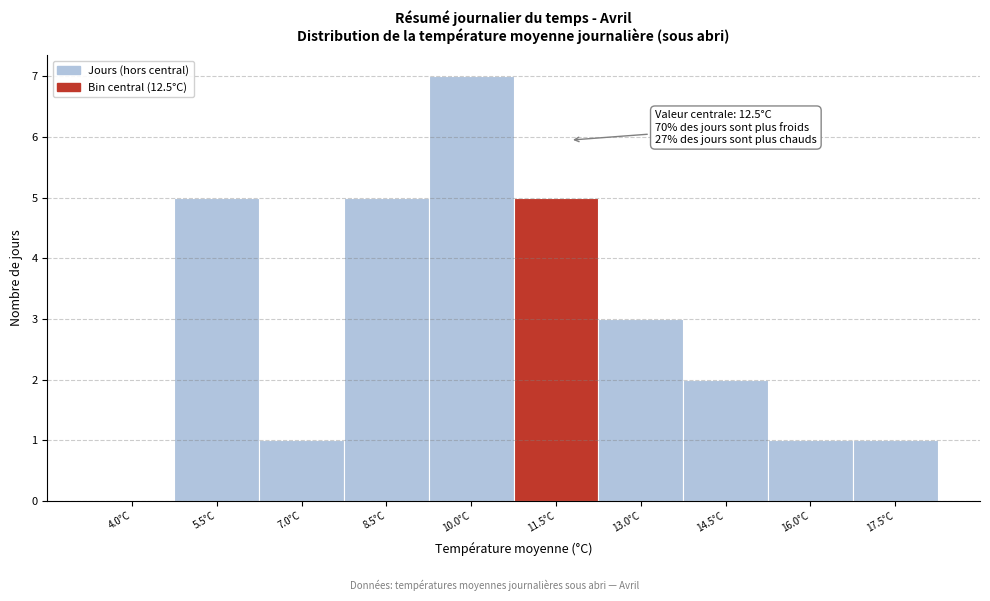

Reading left to right, transcribe all the data shown in this chart.

4.0°C=0	5.5°C=5	7.0°C=1	8.5°C=5	10.0°C=7	11.5°C=5	13.0°C=3	14.5°C=2	16.0°C=1	17.5°C=1